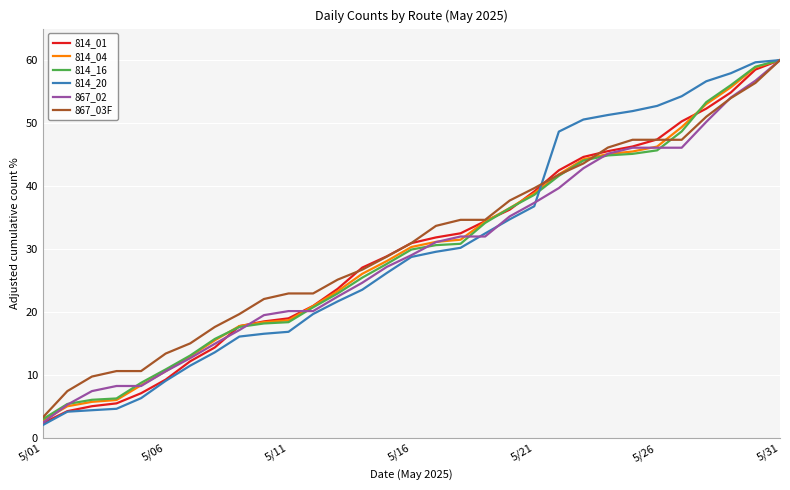

Which series has the widest spread of values?

814_20